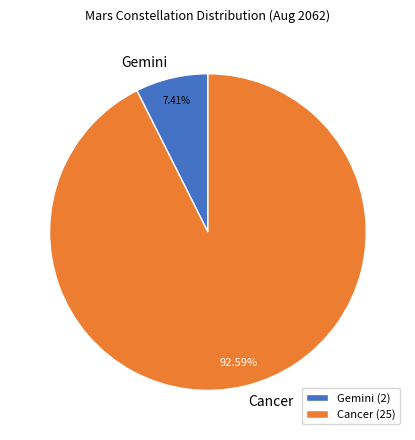

Which slice is the smallest?

Gemini